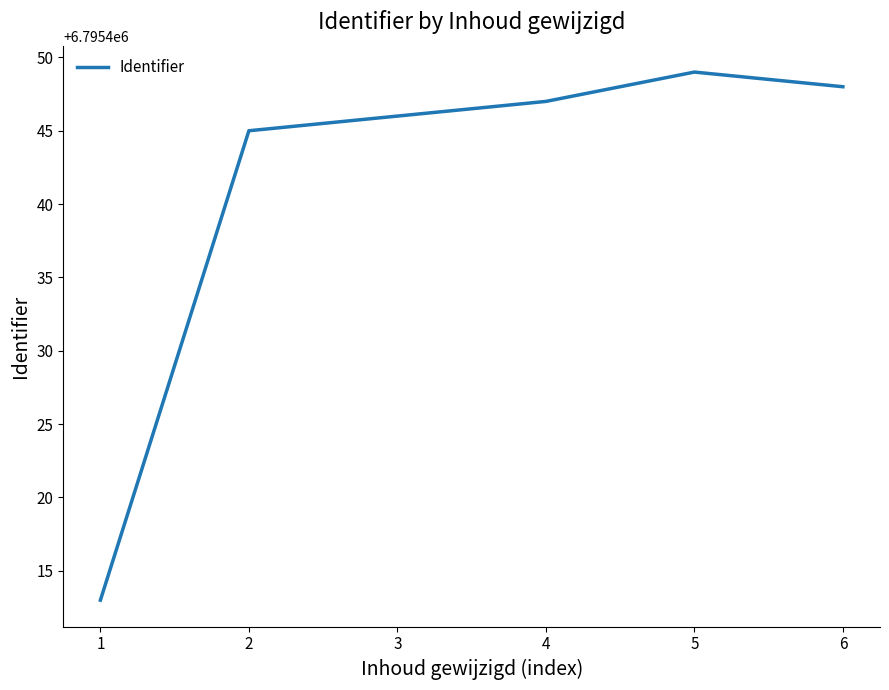

The value at 6 is 9082562. True or false?

False